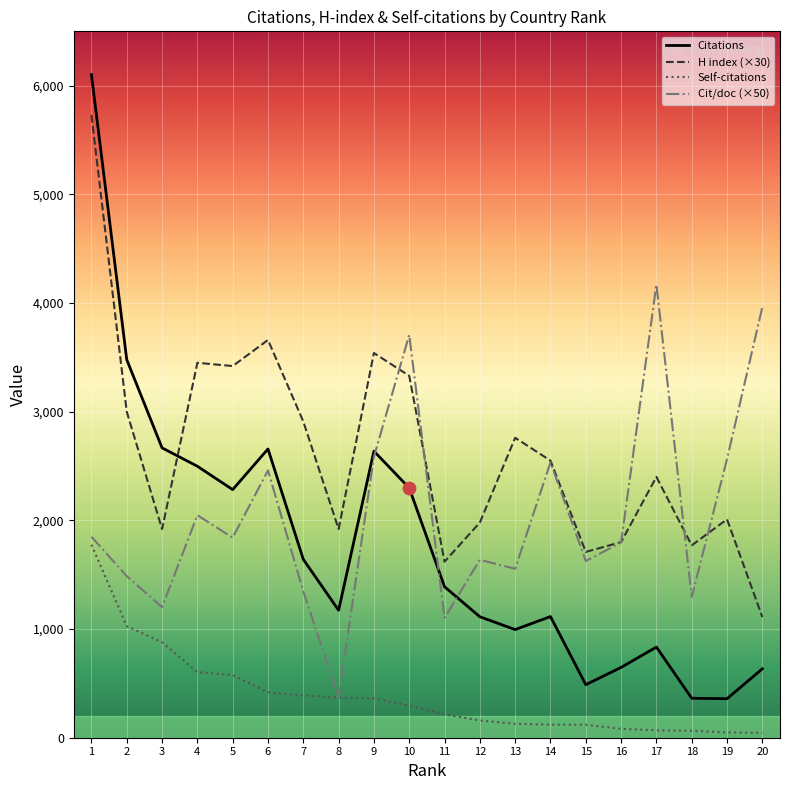

Which series has the largest total across all categories?

H index (×30)